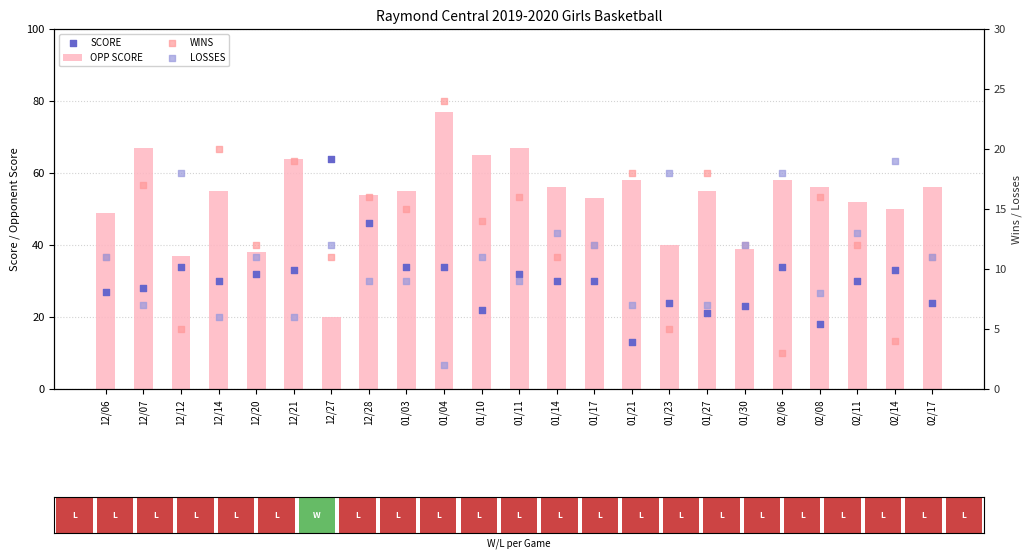

What is the total value across all series at 12/27?

107